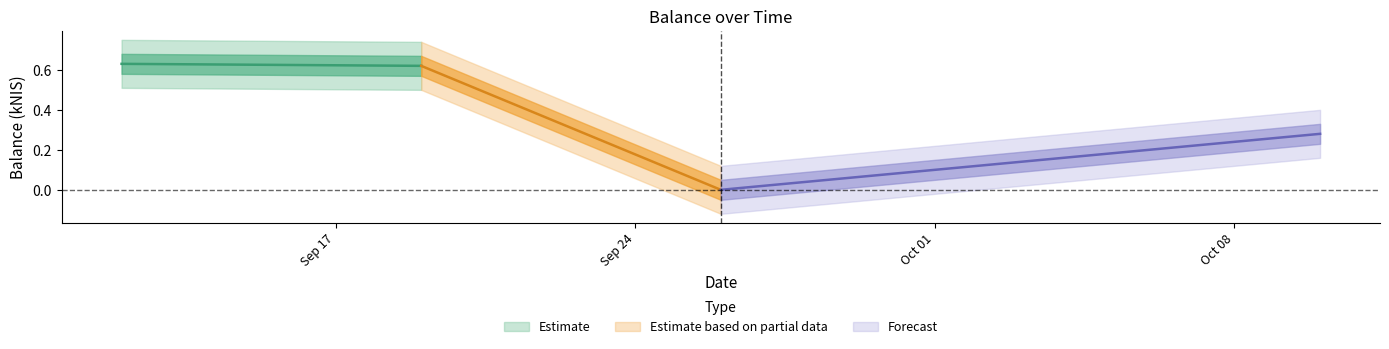

Count the values in the range 0 to 1.

4